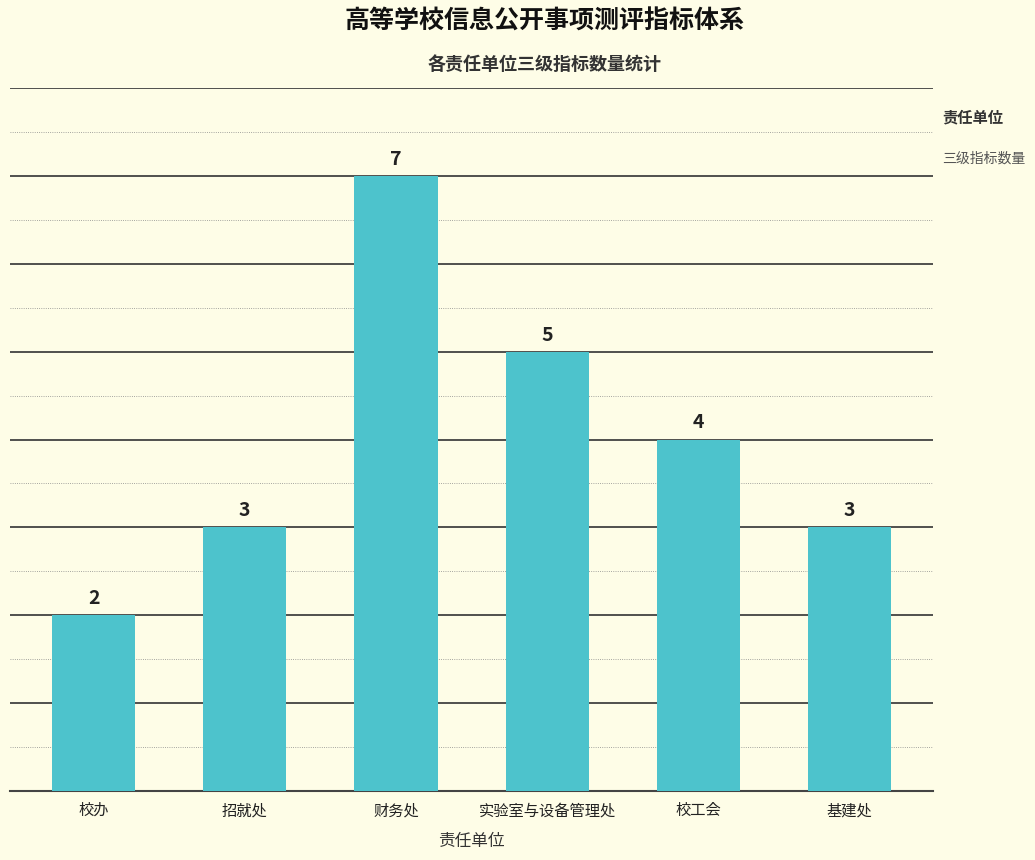

Which category has the highest value across all series?

财务处